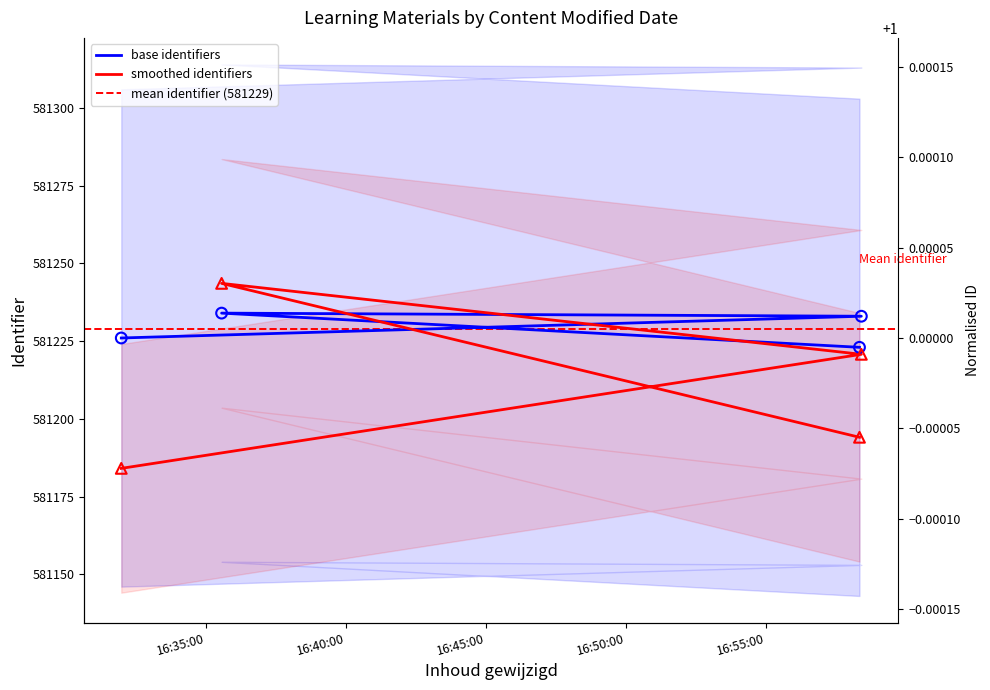

What is the ratio of the value at 2013-05-16 16:58:20 to the value at 2013-05-16 16:31:52?

1.0